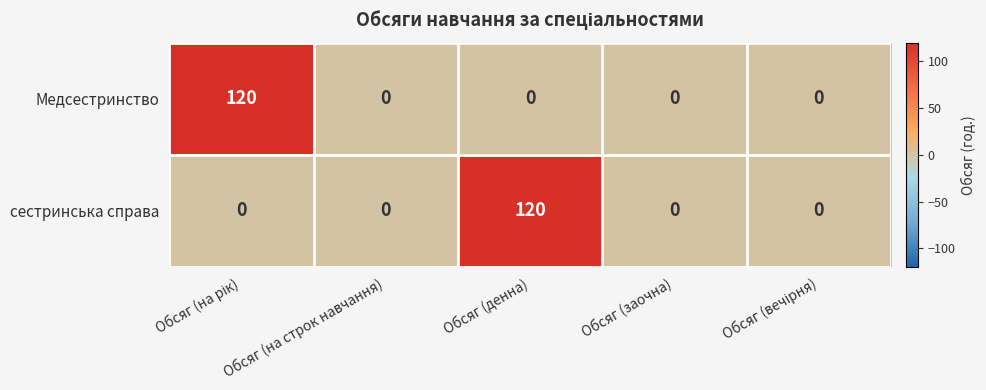

The Медсестринство series shows 0 at Обсяг (на строк навчання). True or false?

True